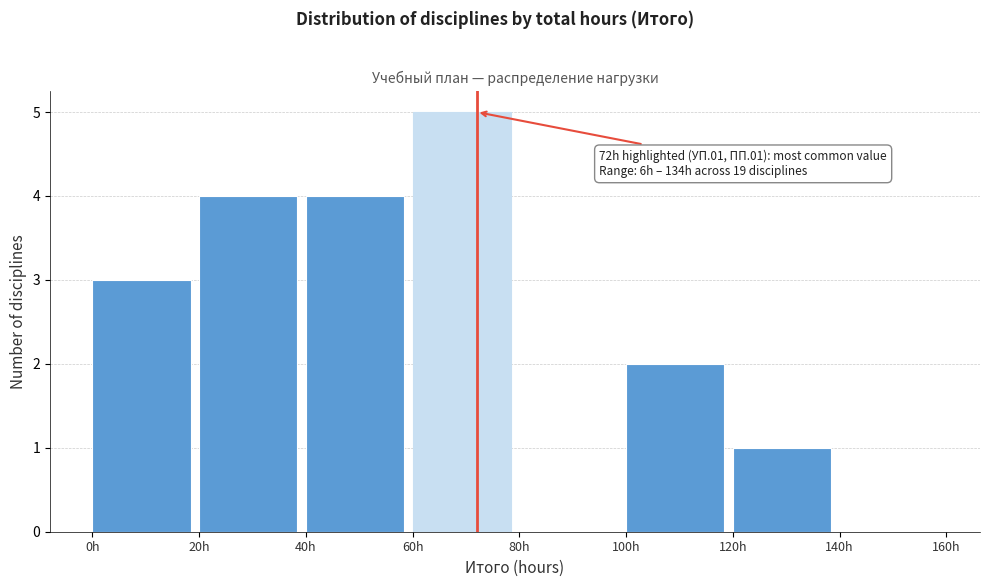

Over which range of the x-axis is the bar tallest?

60 to 80